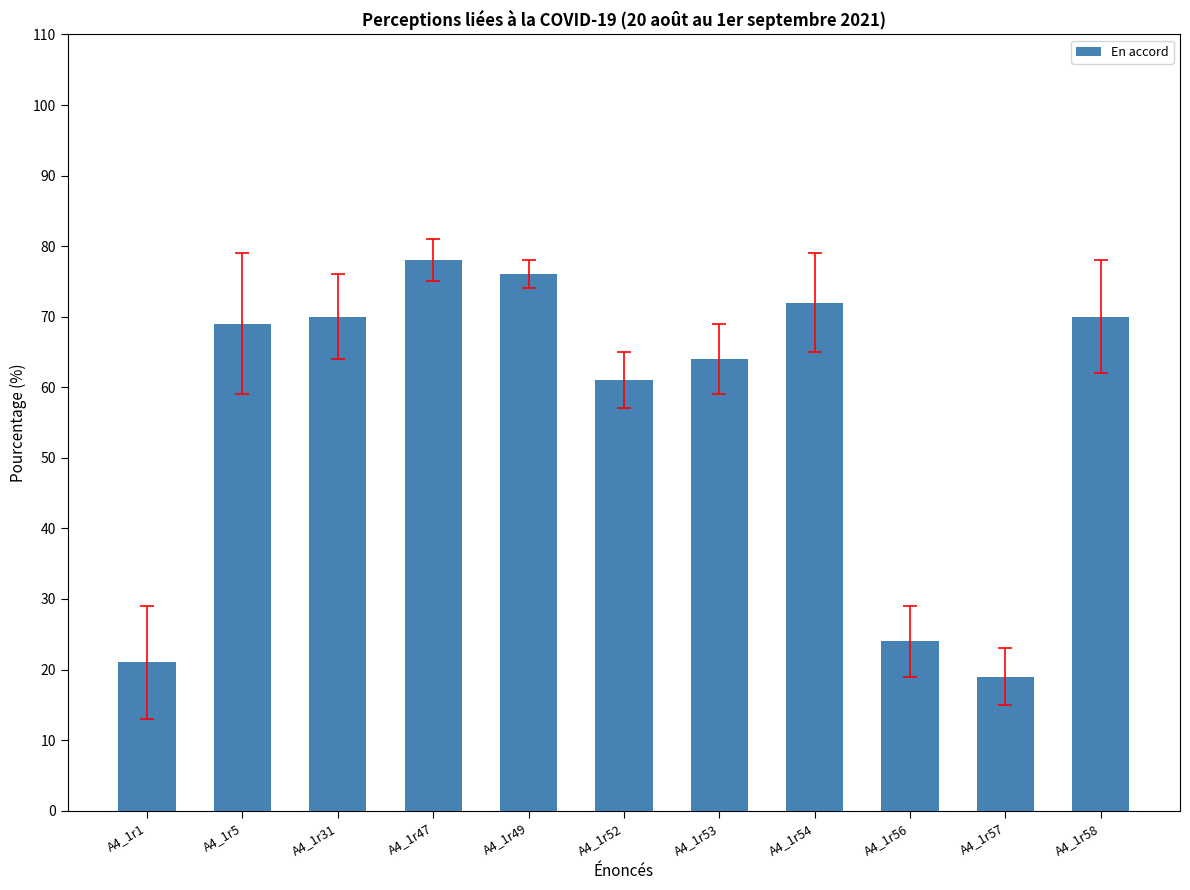

Approximately how many times larger is the value at A4_1r47 compared to A4_1r52?

1.3